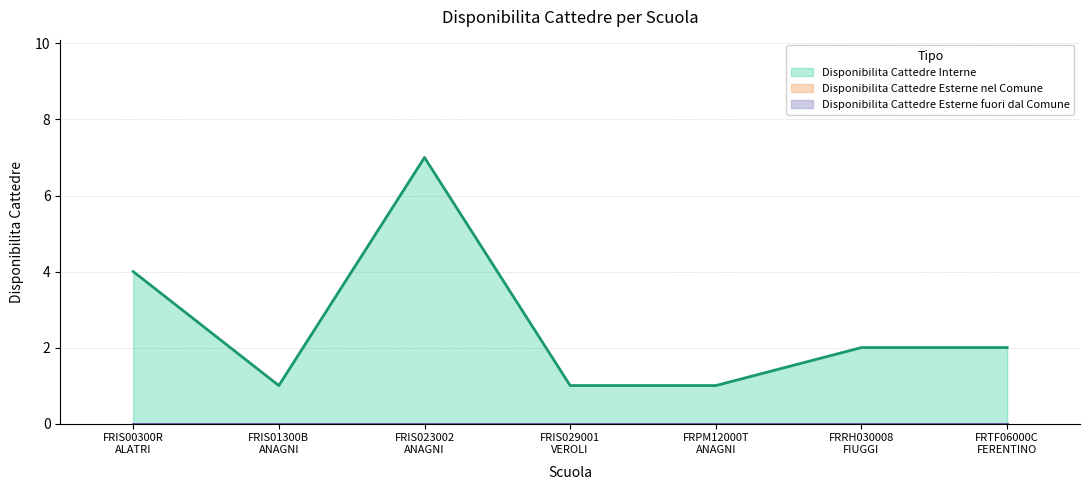

Is it true that Disponibilita Cattedre Esterne nel Comune equals 0 at FRRH030008
FIUGGI?

True